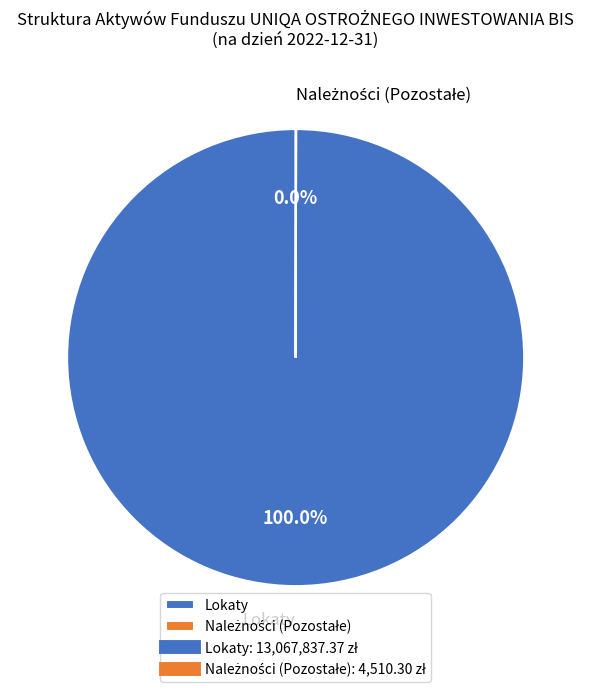

Which category has the biggest portion of the pie?

Lokaty